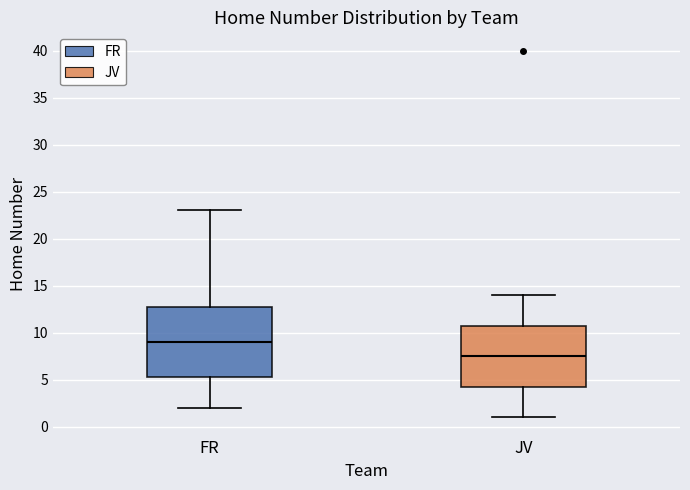

Where does the upper whisker of the box for FR end on the y-axis? The values are not printed on the chart, so give them approximately, as read against the axis.

23.0